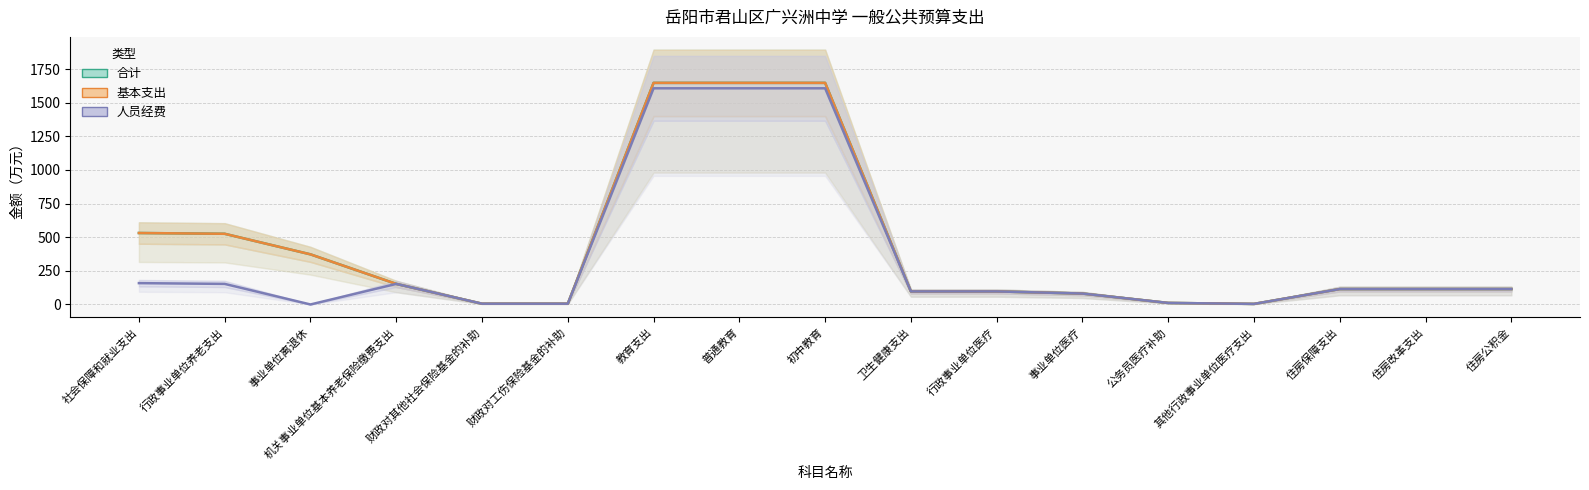

Which category has the highest value across all series?

教育支出